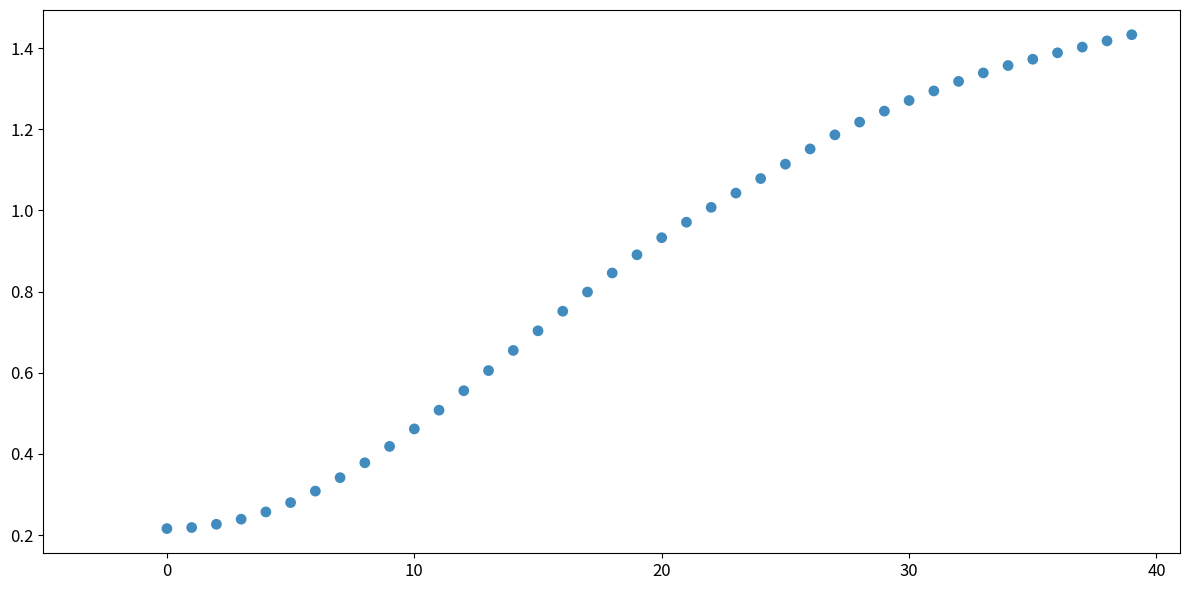

How many points are shown in the scatter plot?

40